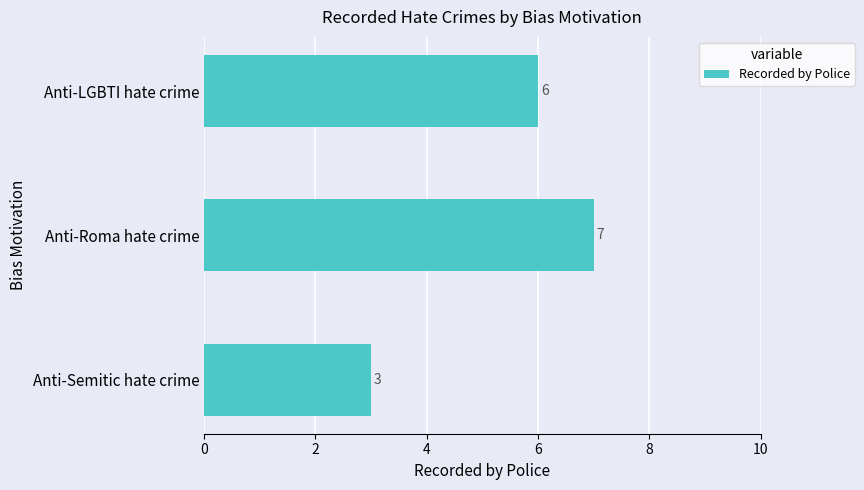

How many values are between 3 and 7?

3